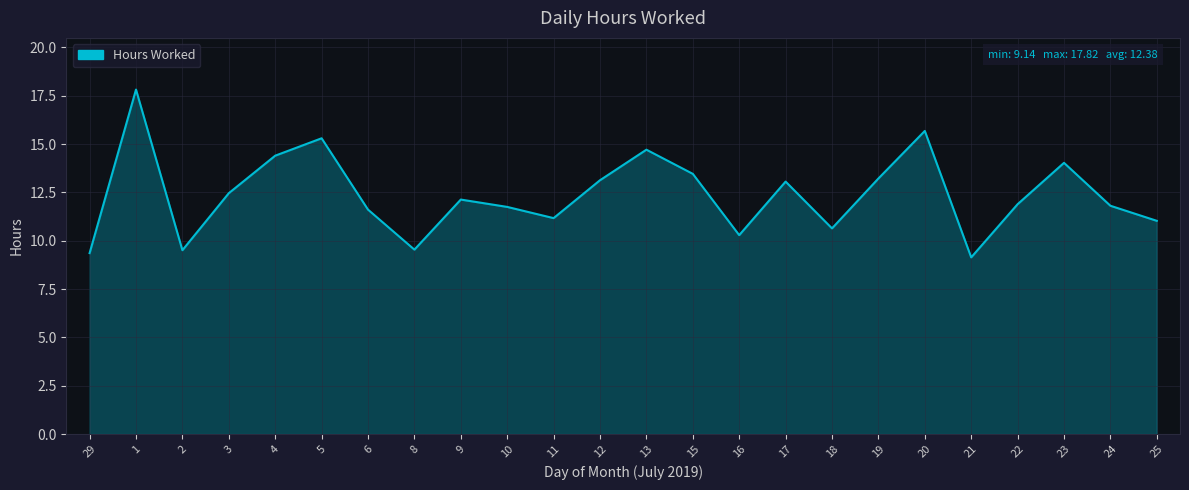

What position from the right is 6?

18